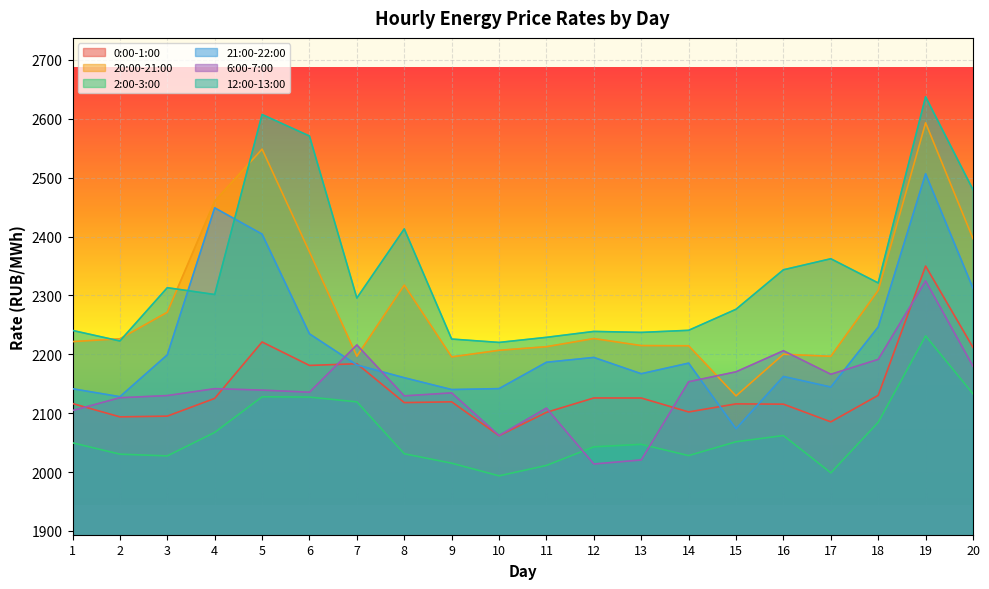

Which series has the widest spread of values?

20:00-21:00